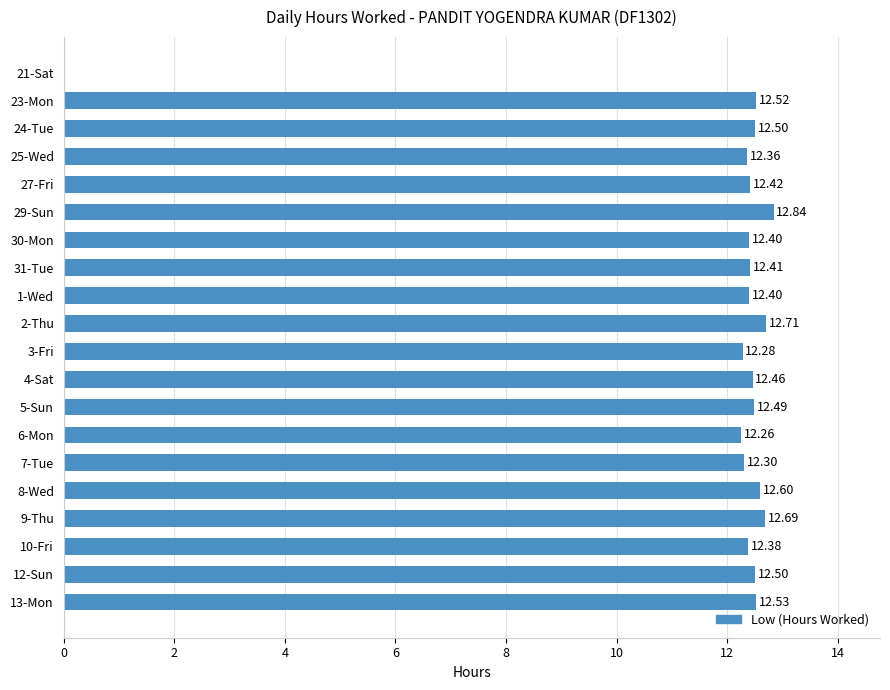

What is the sum of the values at 2-Thu and 31-Tue?

25.1